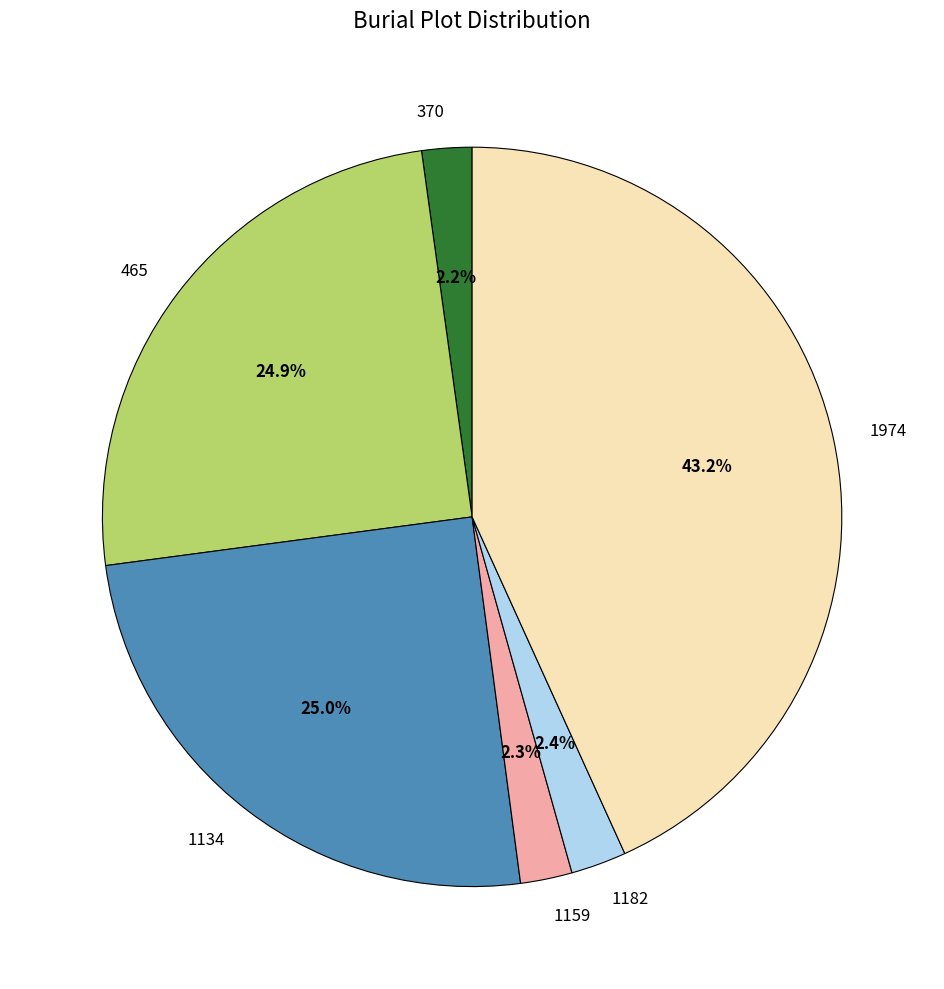

True or false: 465 accounts for 25% of the total.

True